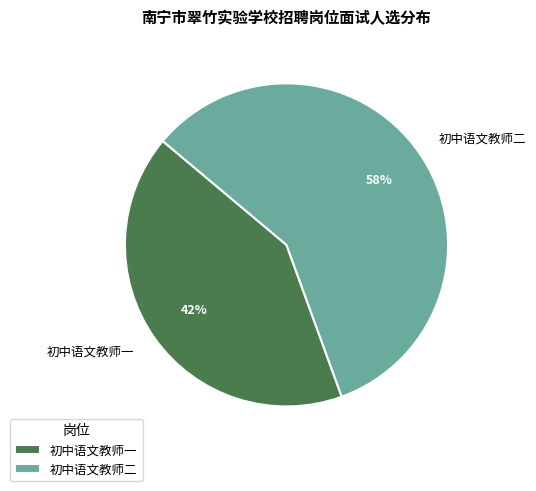

To the nearest percent, what portion does 初中语文教师二 represent?

58%